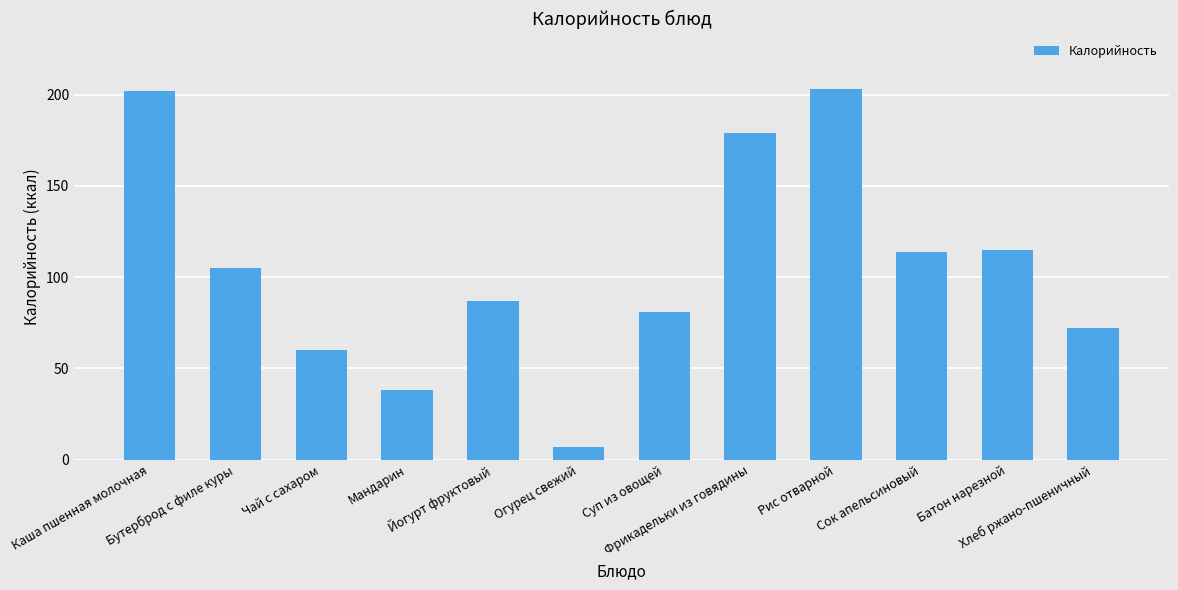

Approximately how many times larger is the value at Мандарин compared to Фрикадельки из говядины?

0.2